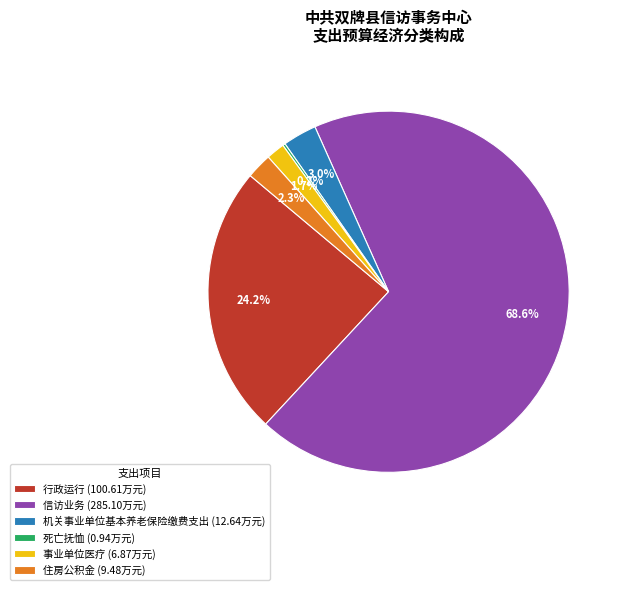

Does any single category account for the majority?

Yes